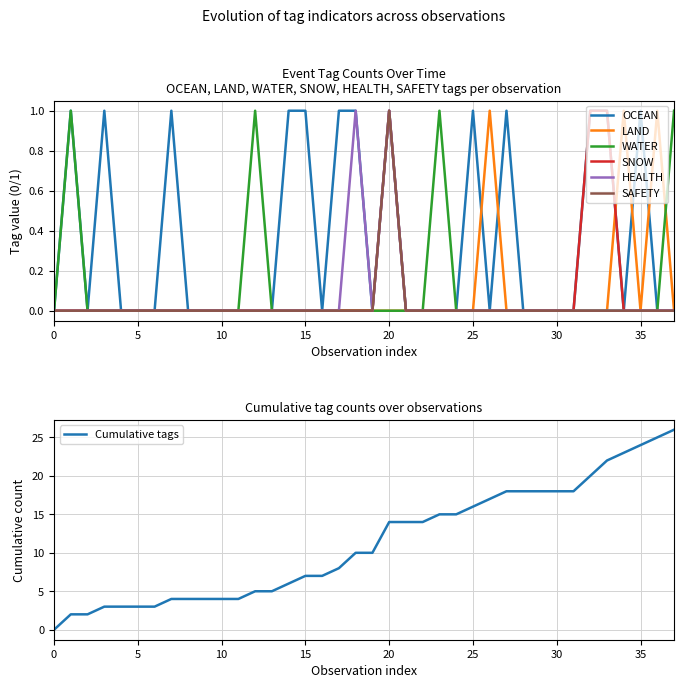

True or false: OCEAN and HEALTH cross at least once.

False